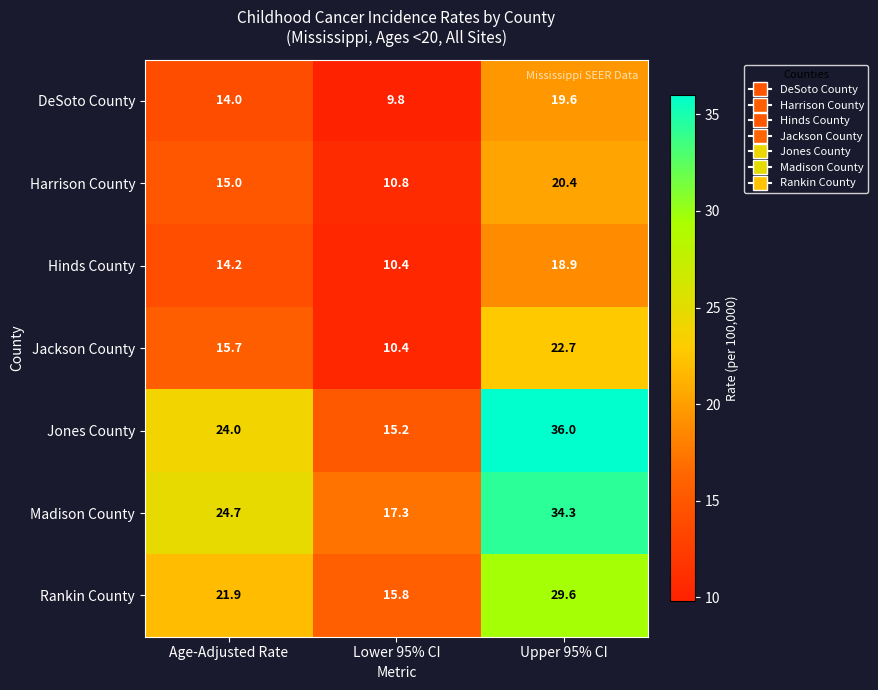

List the series in order of their peak value, highest first.

Jones County, Madison County, Rankin County, Jackson County, Harrison County, DeSoto County, Hinds County